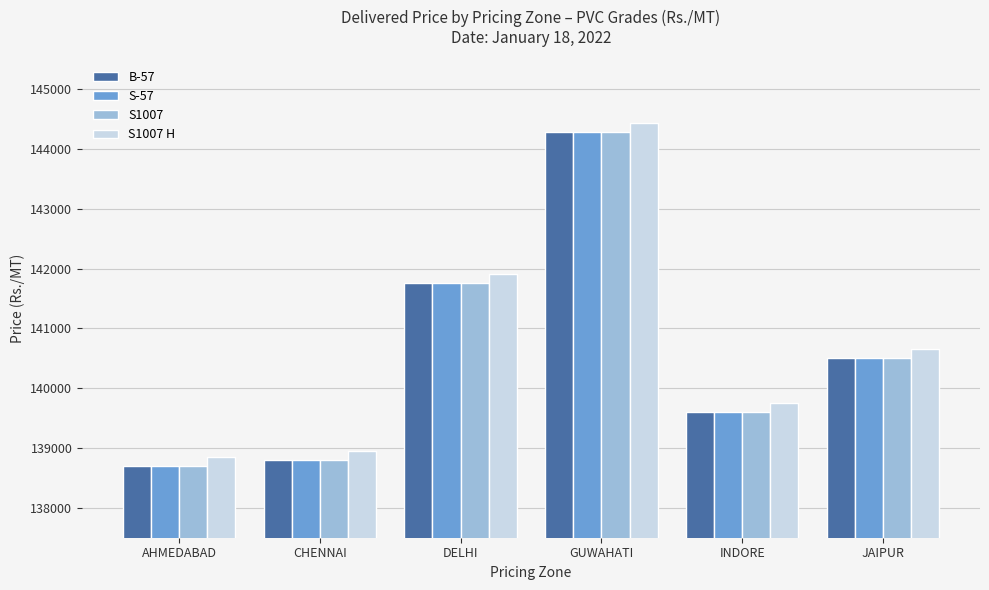

The value of S1007 H at AHMEDABAD is 138854. True or false?

True